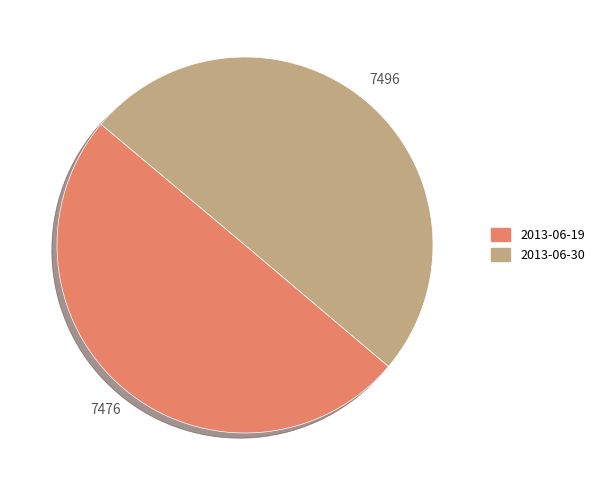

Approximately how many times larger is the value at 2013-06-19 compared to 2013-06-30?

1.0